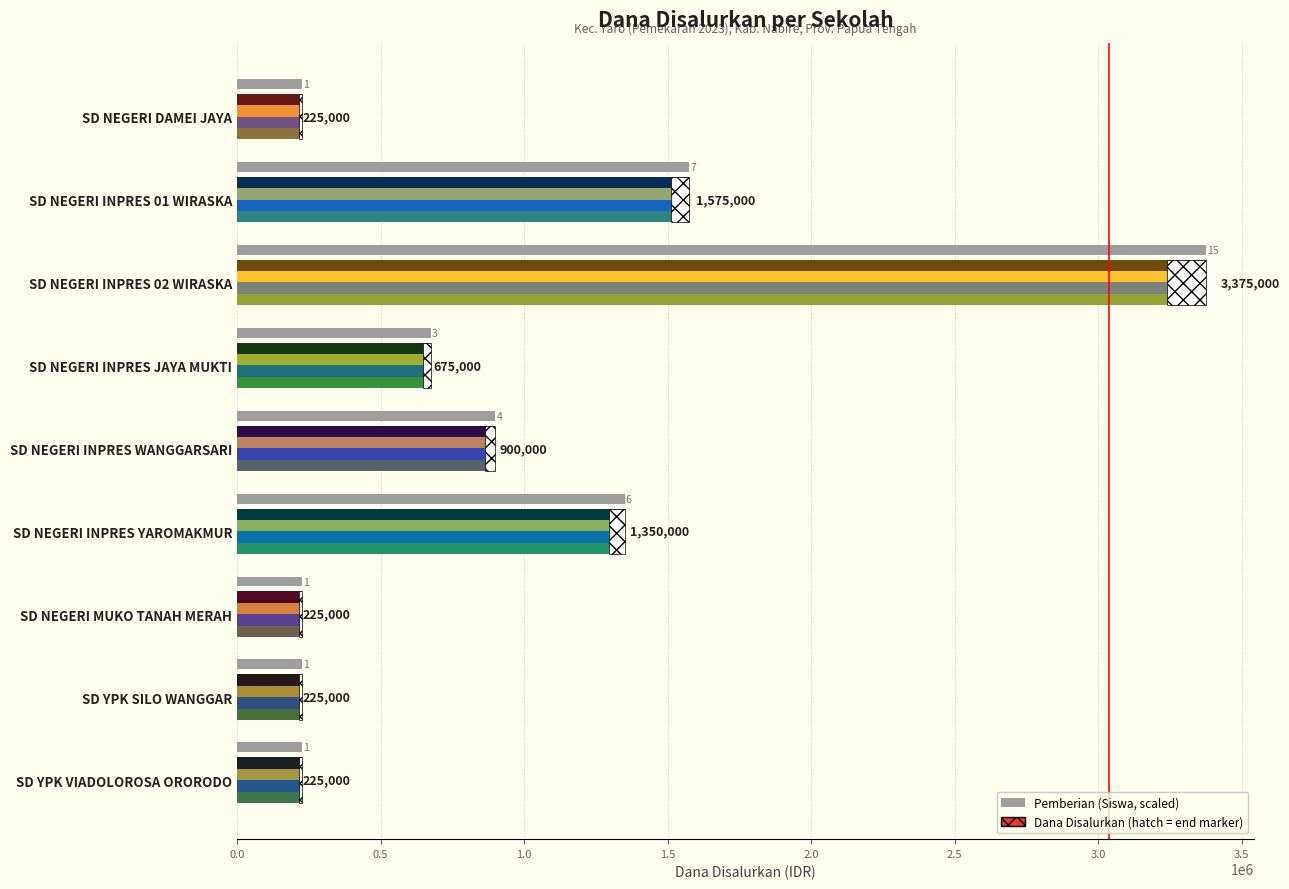

How many categories are shown in the chart?

9